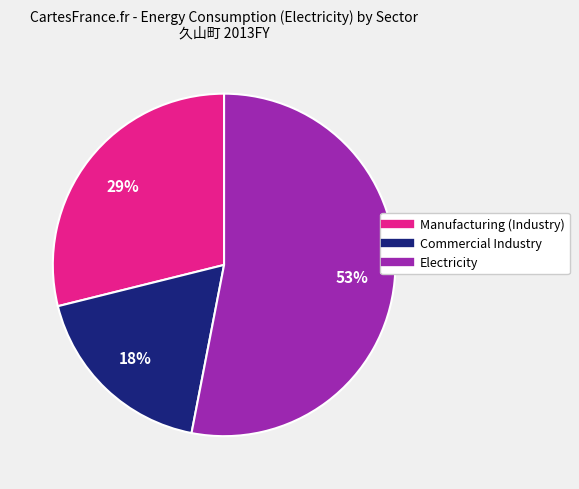

To the nearest percent, what percentage of the pie is Commercial Industry?

18%